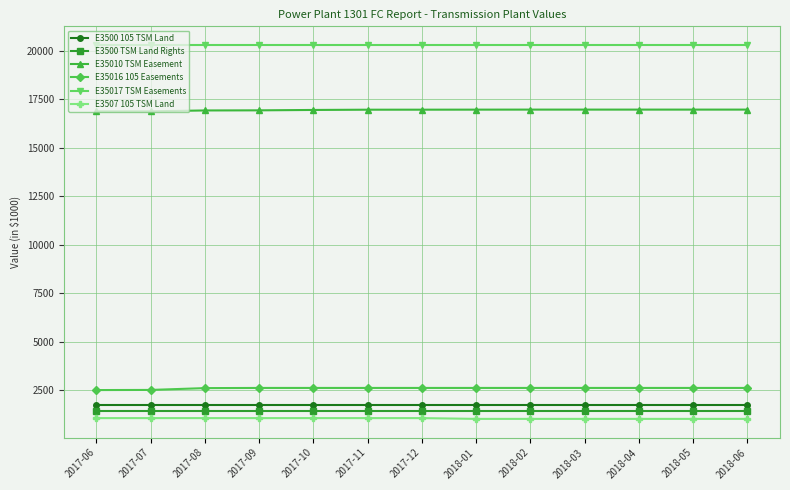

Count the number of categories in the chart.

13